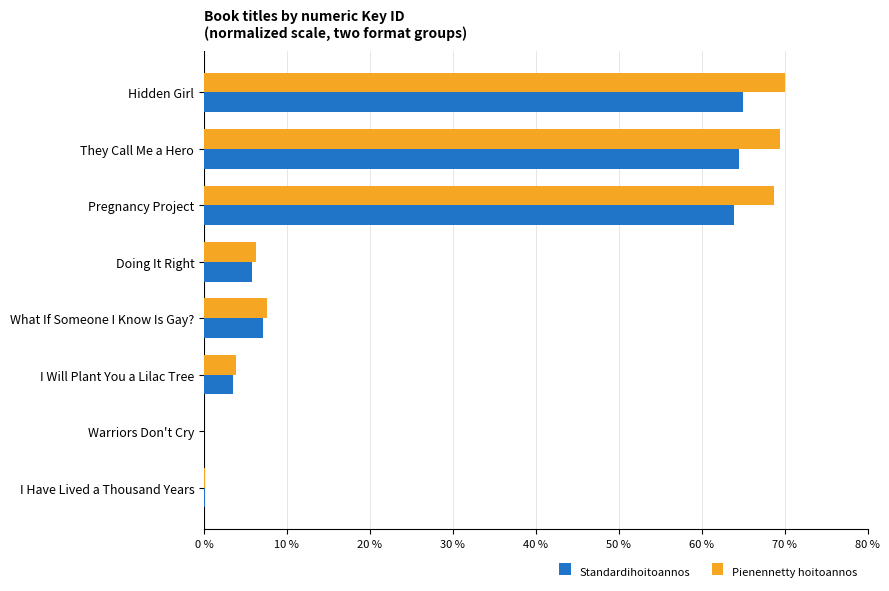

What are all the series names shown in the legend?

Standardihoitoannos, Pienennetty hoitoannos